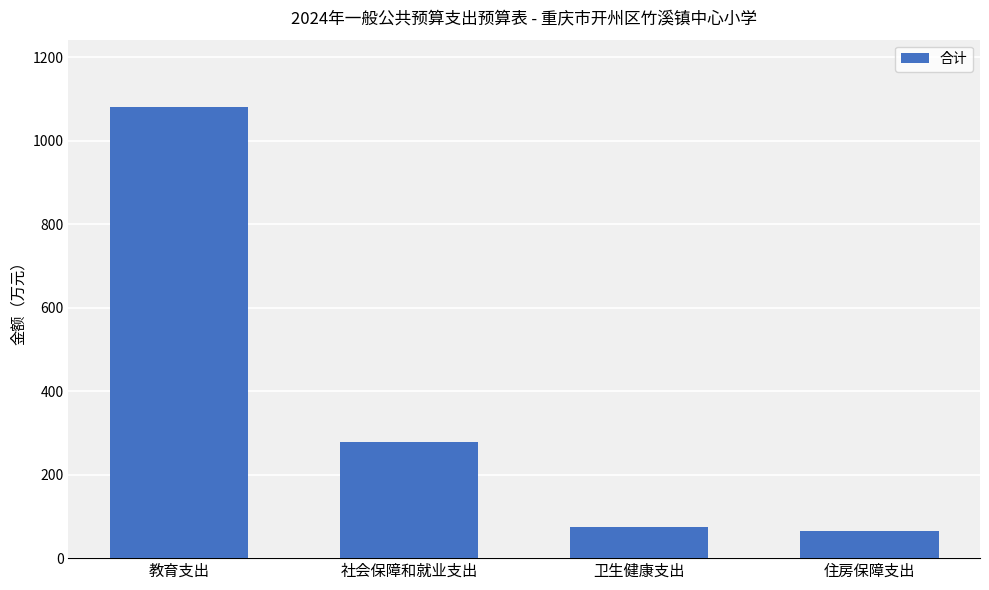

At which label is the value closest to 573?

社会保障和就业支出